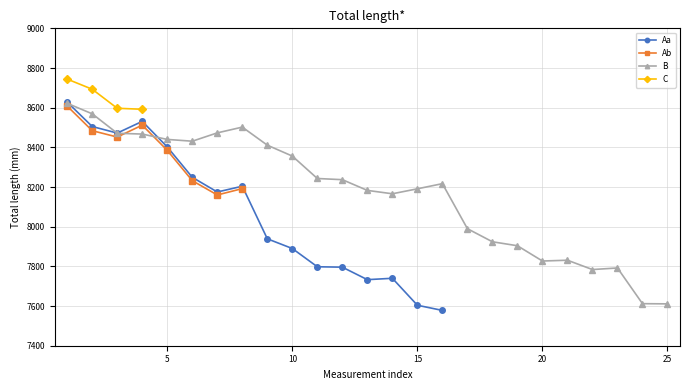

True or false: Aa has more than 0 interior local peaks.

True